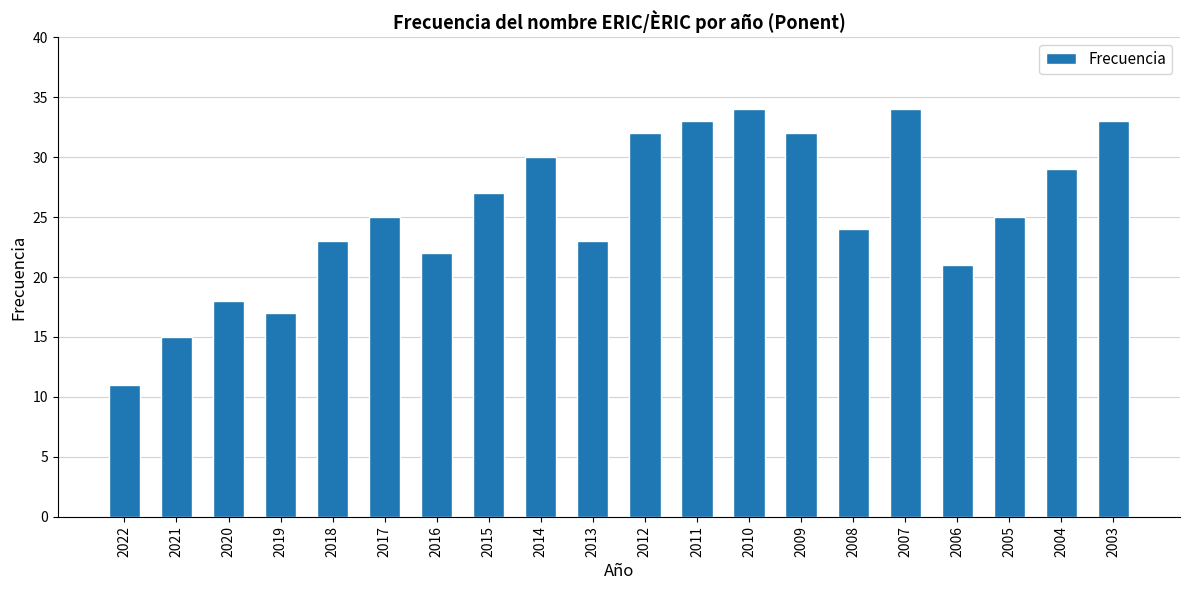

Is it true that the value at 2022 is 4?

False